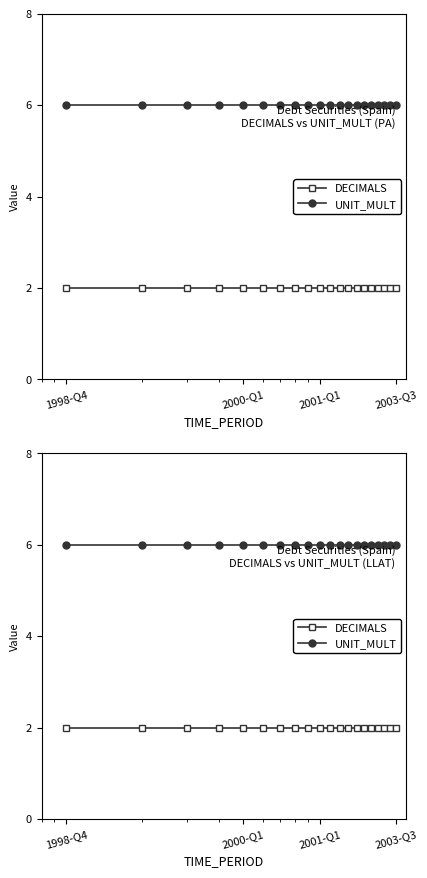

What are all the series names shown in the legend?

DECIMALS, UNIT_MULT